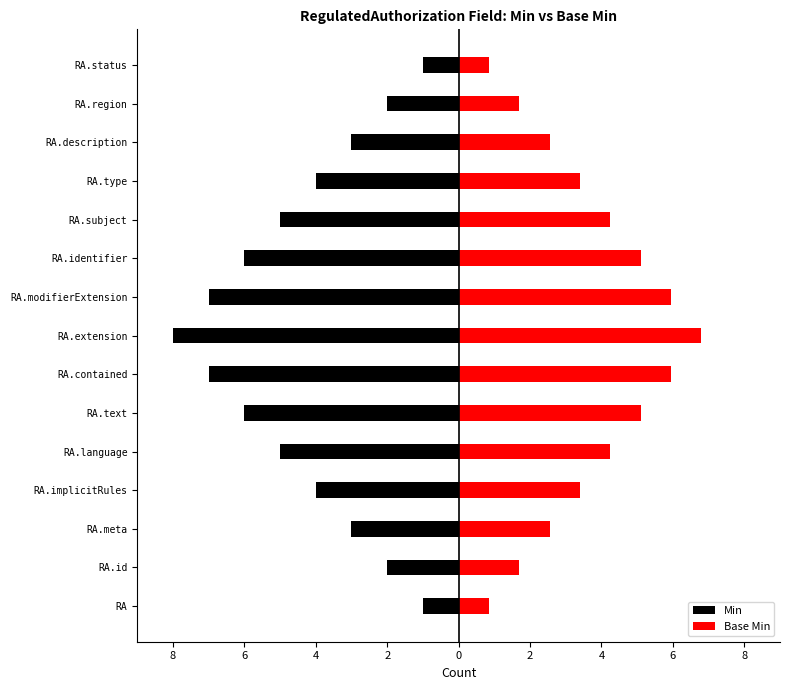

List the series in order of their peak value, highest first.

Base Min, Min